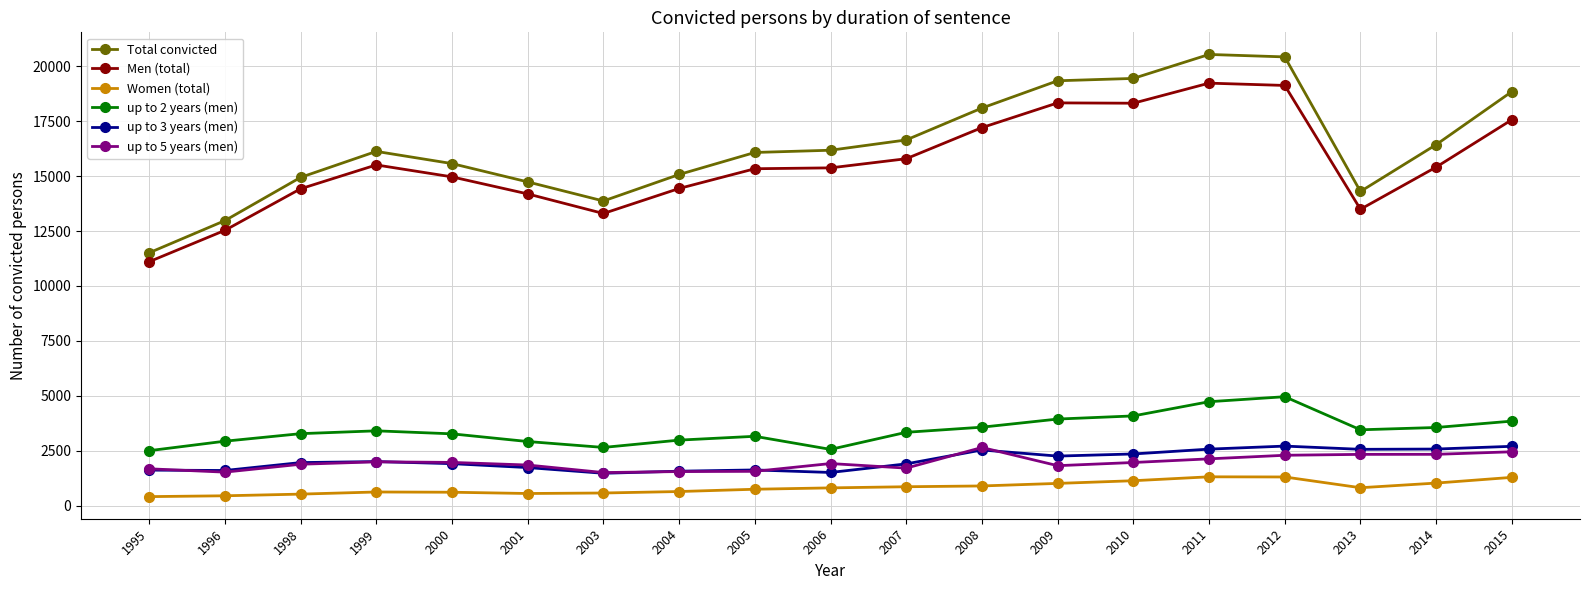

What is the maximum value shown in the chart?

20541